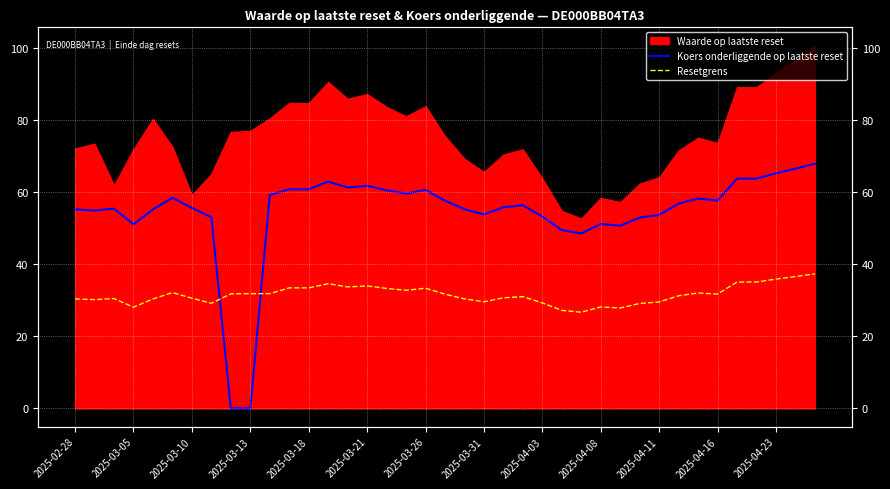

At which category does Resetgrens reach its first local peak?

2025-03-10